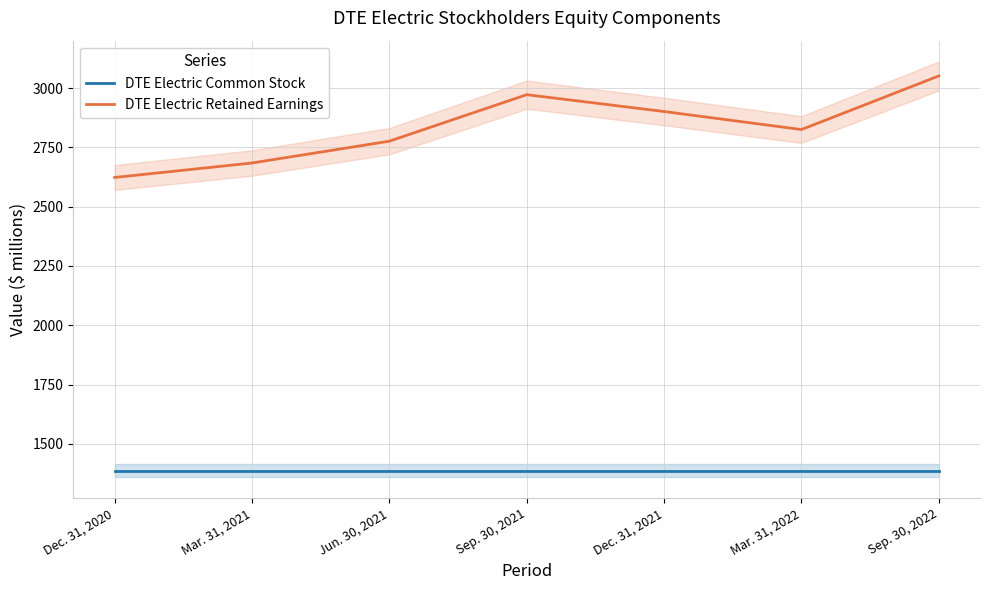

The DTE Electric Retained Earnings series shows 3954 at Sep. 30, 2021. True or false?

False